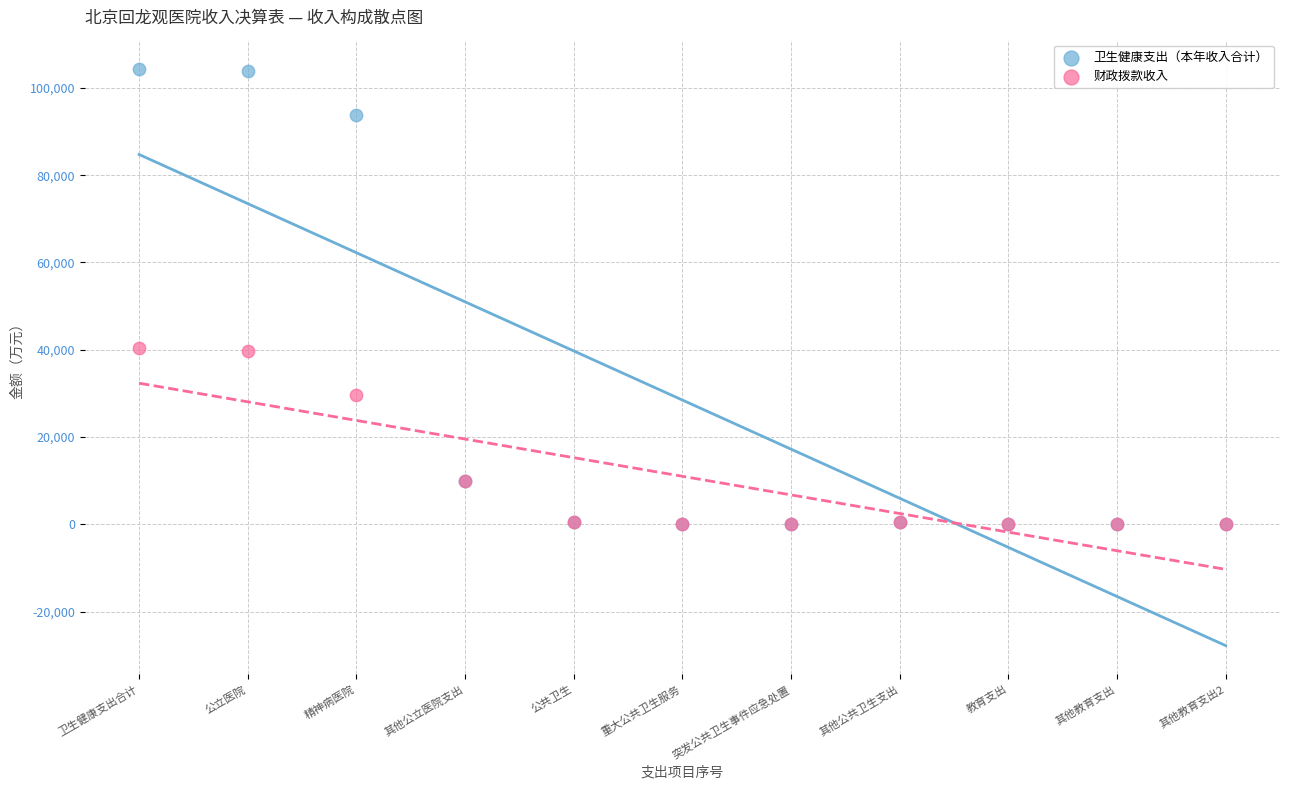

What are all the series names shown in the legend?

卫生健康支出（本年收入合计）, 财政拨款收入